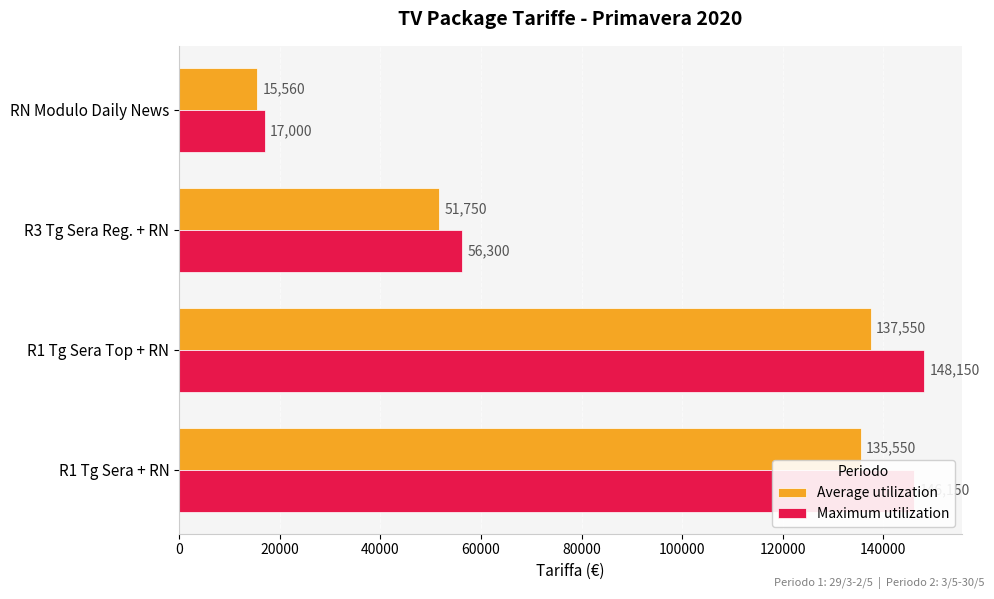

What is the average value of the Maximum utilization series?

91900